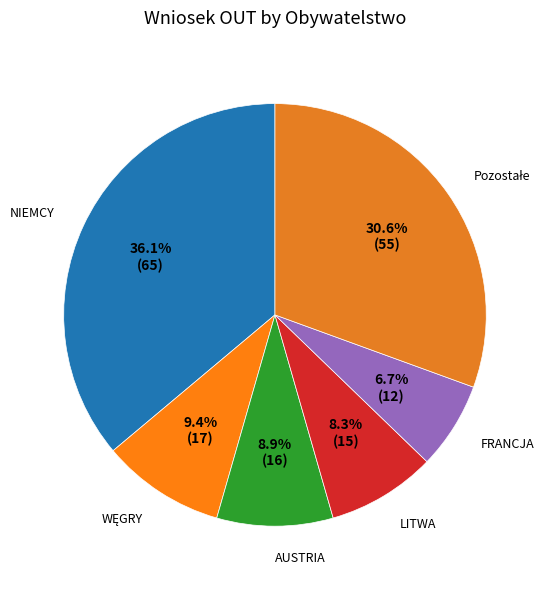

Which category has the smallest portion of the pie?

FRANCJA